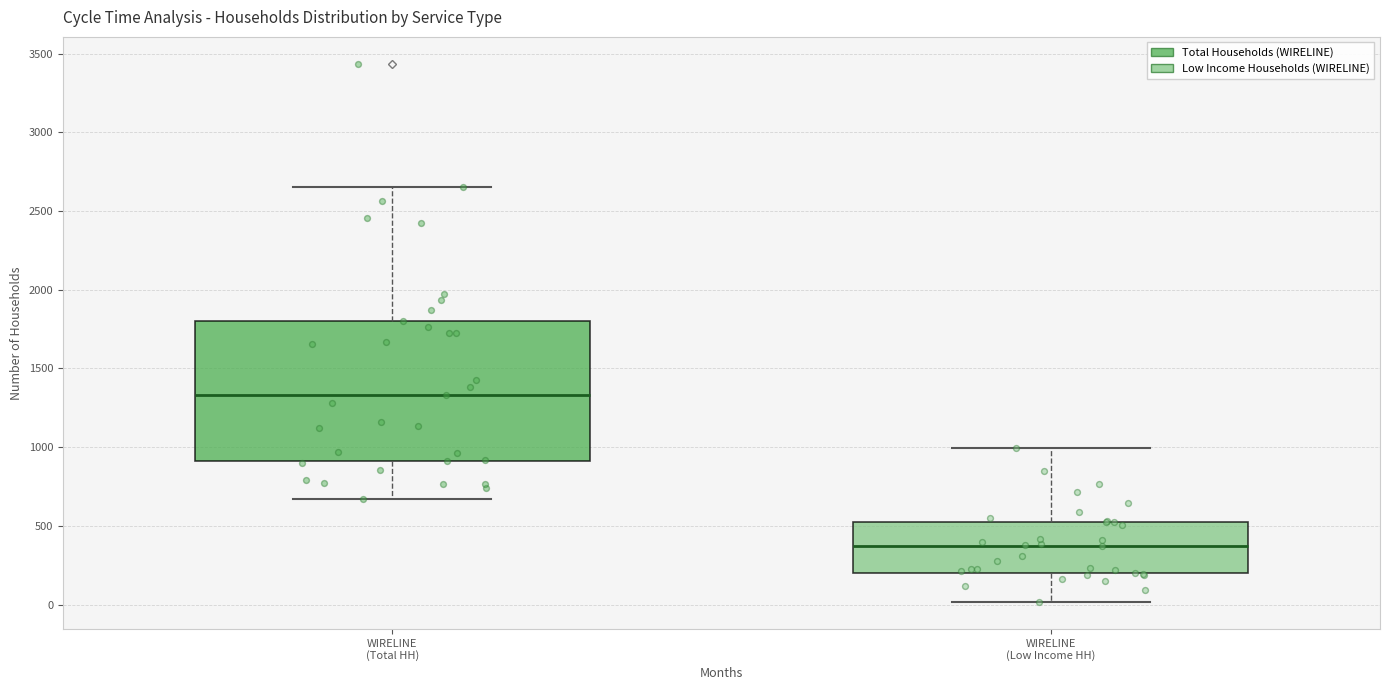

Reading left to right, read every box against the y-axis: the position of its median line, the range the box covers, and the ends of its whiskers. The values are not printed on the chart, so give them approximately, as read against the axis.

WIRELINE (Total HH): median 1350, box 900 to 1800, whiskers 650 to 2650
WIRELINE (Low Income HH): median 350, box 200 to 550, whiskers 0 to 1000